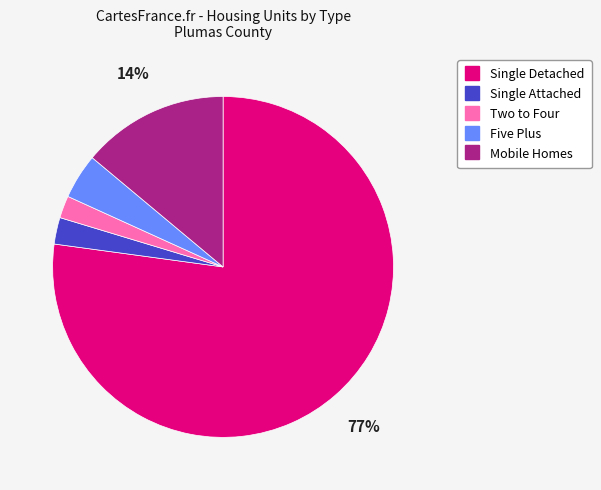

Between Mobile Homes and Two to Four, which is larger?

Mobile Homes